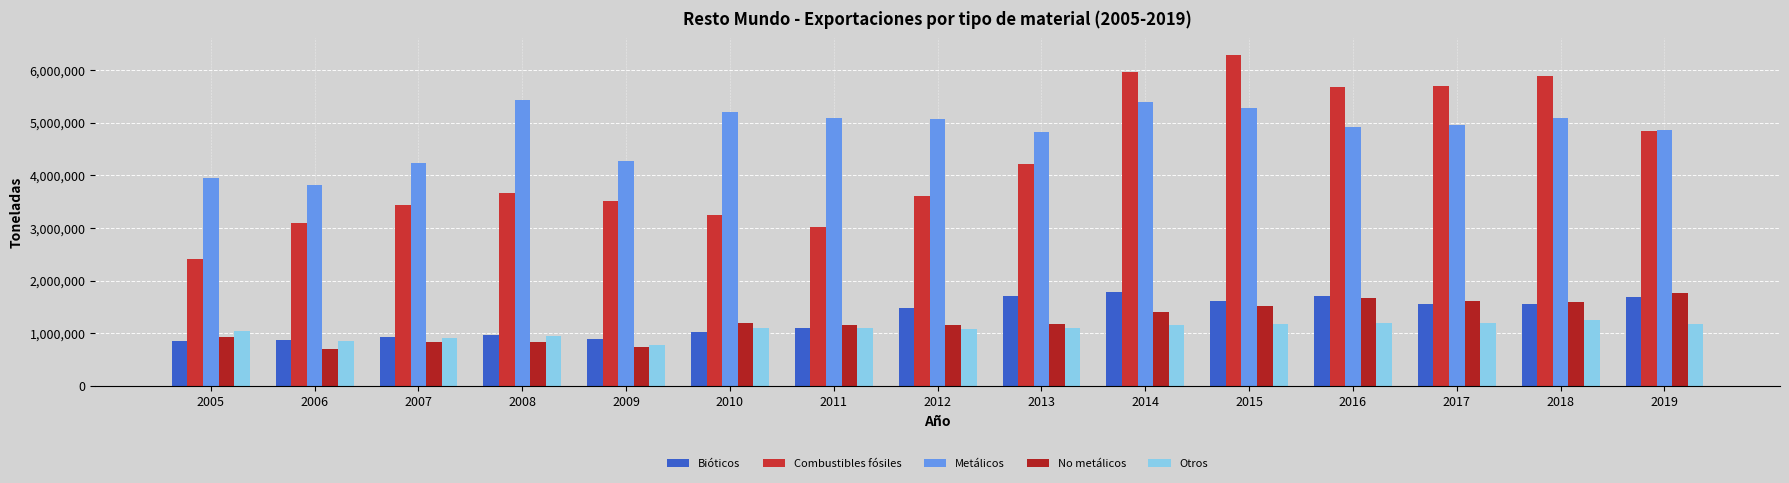

Which category has the lowest value in the Metálicos series?

2006